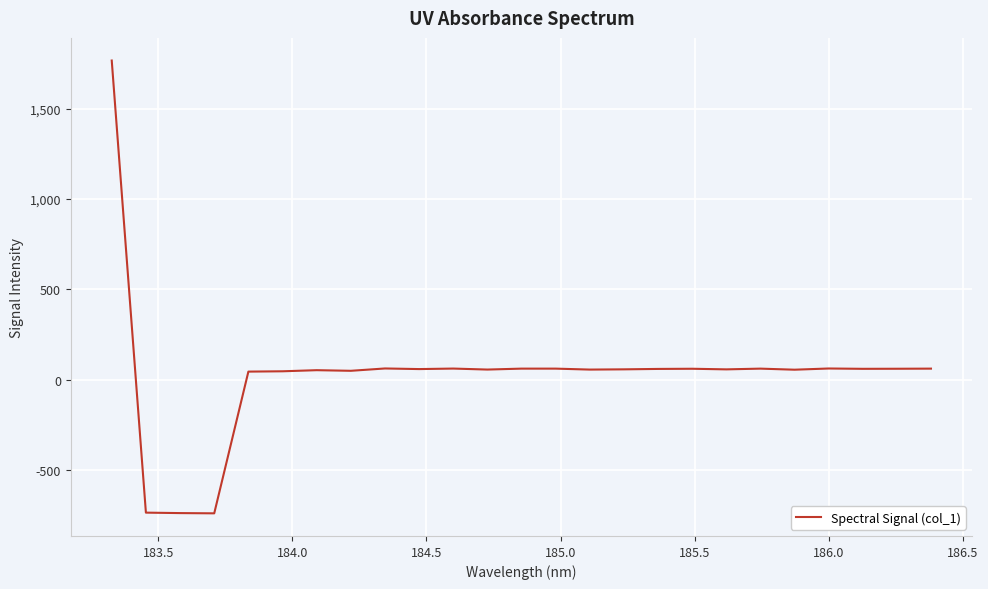

What is the greatest value displayed?

1767.9